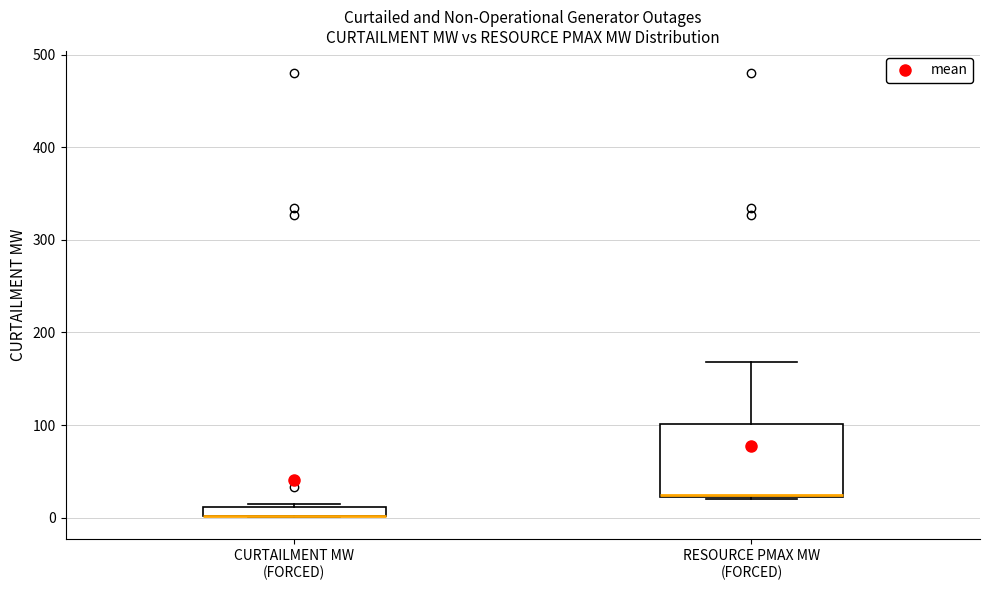

Which box is the tallest, from its lower edge to its upper edge?

RESOURCE PMAX MW (FORCED)